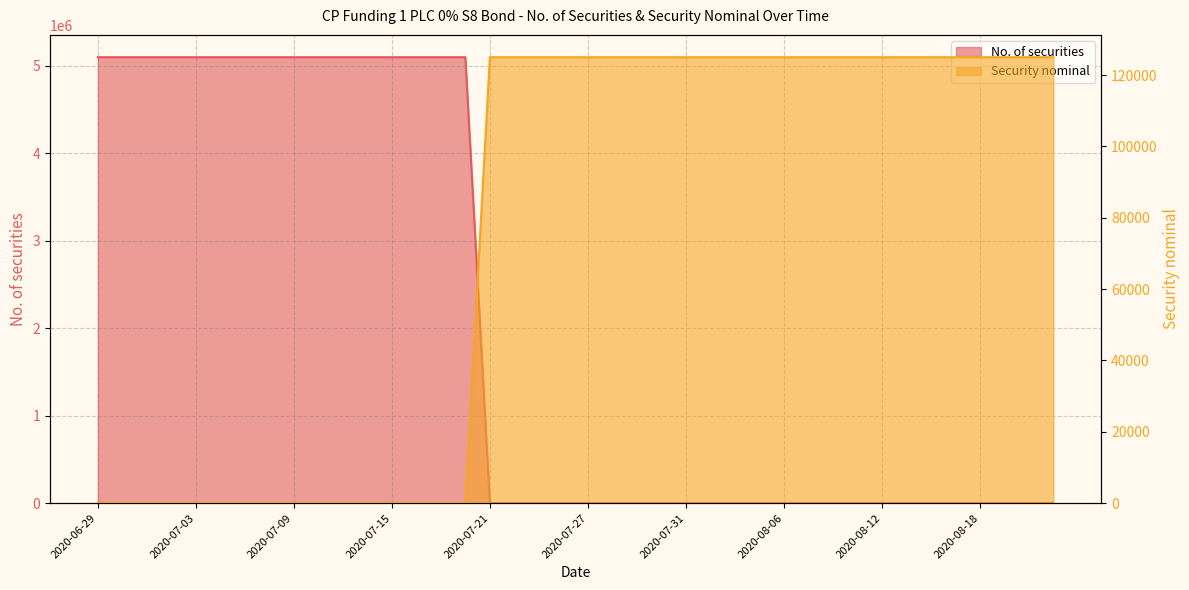

Reading left to right, transcribe all the data shown in this chart.

No. of securities: 5100000	5100000	5100000	5100000	5100000	5100000	5100000	5100000	5100000	5100000	5100000	5100000	5100000	5100000	5100000	5100000	80	80	80	80	80	80	80	80	80	80	80	80	80	80	80	80	80	80	80	80	80	80	80	80
Security nominal: 1	1	1	1	1	1	1	1	1	1	1	1	1	1	1	1	125000	125000	125000	125000	125000	125000	125000	125000	125000	125000	125000	125000	125000	125000	125000	125000	125000	125000	125000	125000	125000	125000	125000	125000